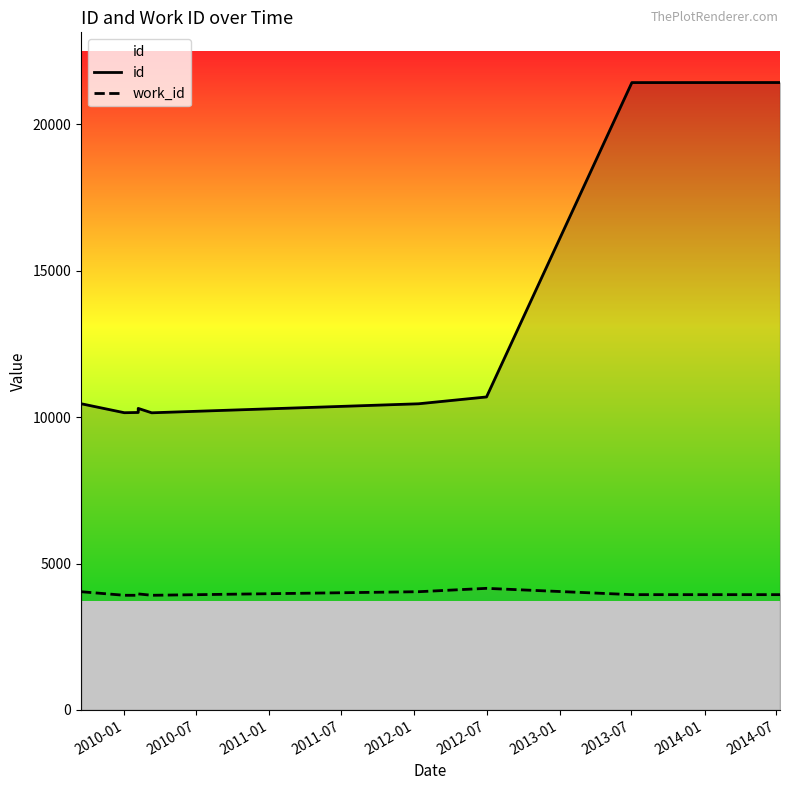

What is the label of the 1st point from the right?

2014-07